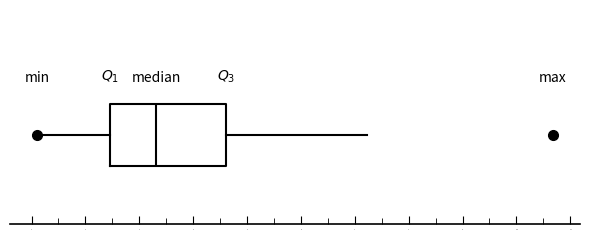

Where is the right edge of the box on the x-axis? The values are not printed on the chart, so give them approximately, as read against the axis.

4.6